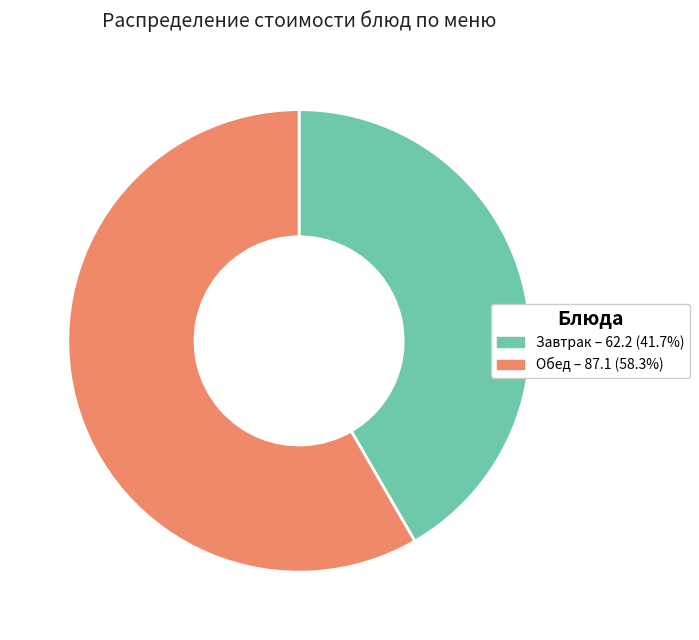

How many slices are in this pie chart?

2